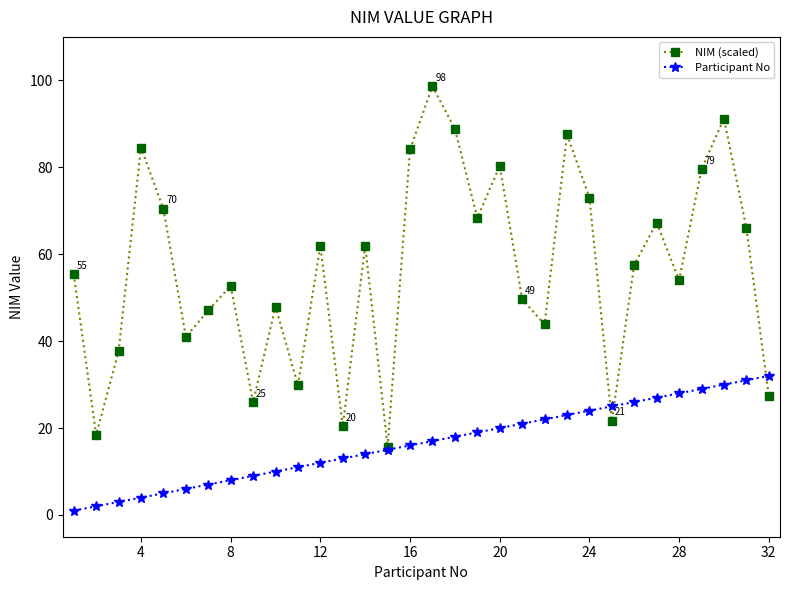

True or false: NIM (scaled) has more than 1 points higher than both neighbors.

True